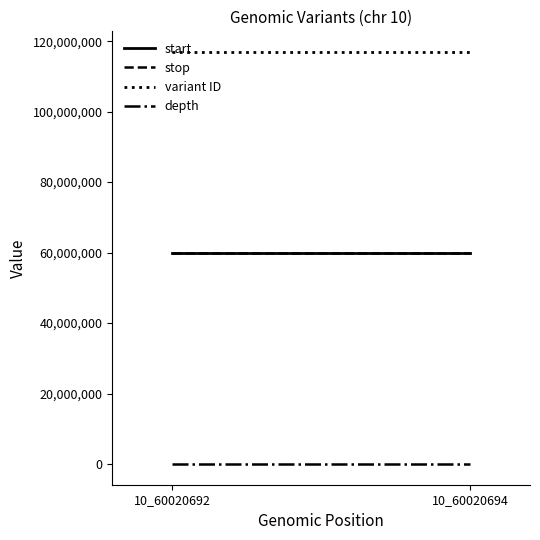

What is the difference between the stop values at 10_60020694 and 10_60020692?

2